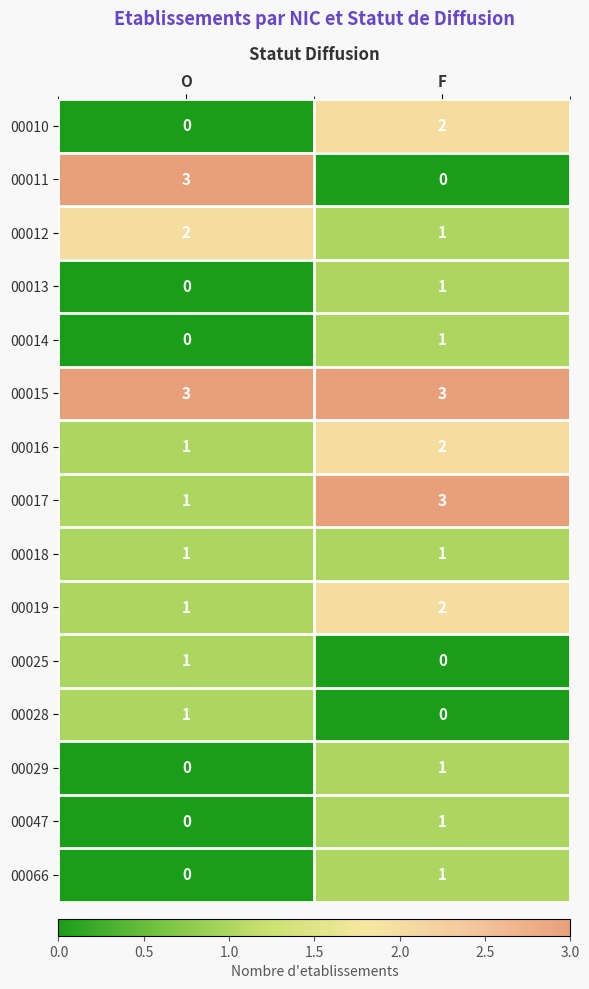

Is the value of 00013 at O greater than the value of 00012 at F?

No